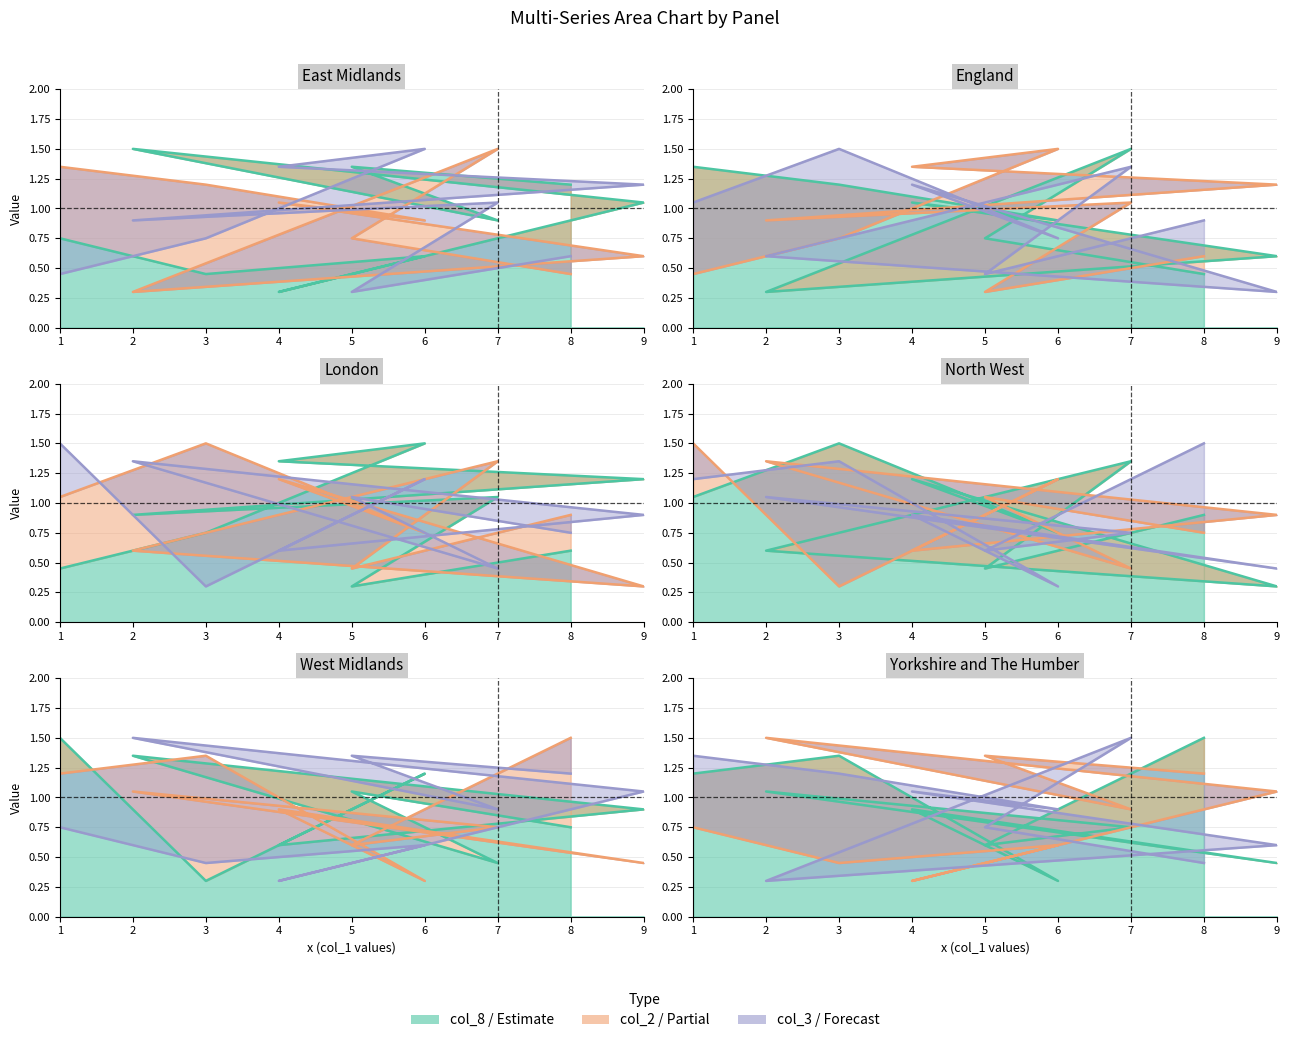

Between 9 and 2, which series saw the biggest shift?

col_5